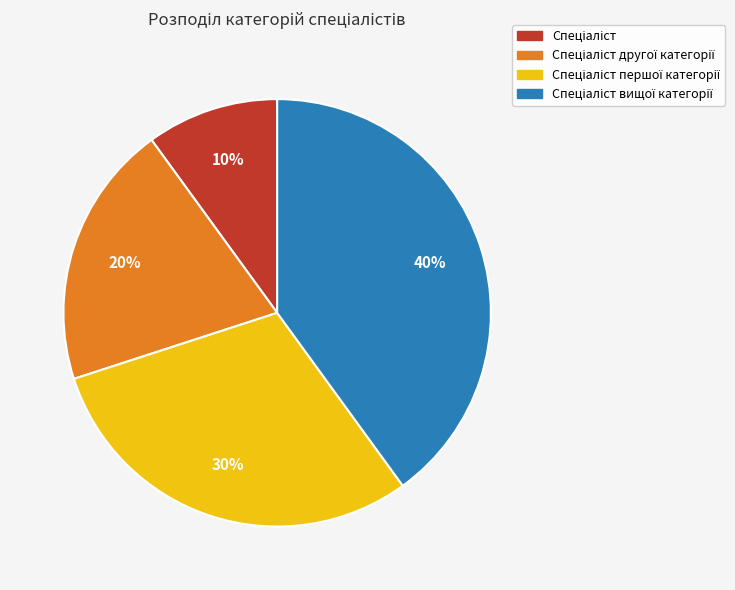

To the nearest percent, what is the average slice percentage?

25%